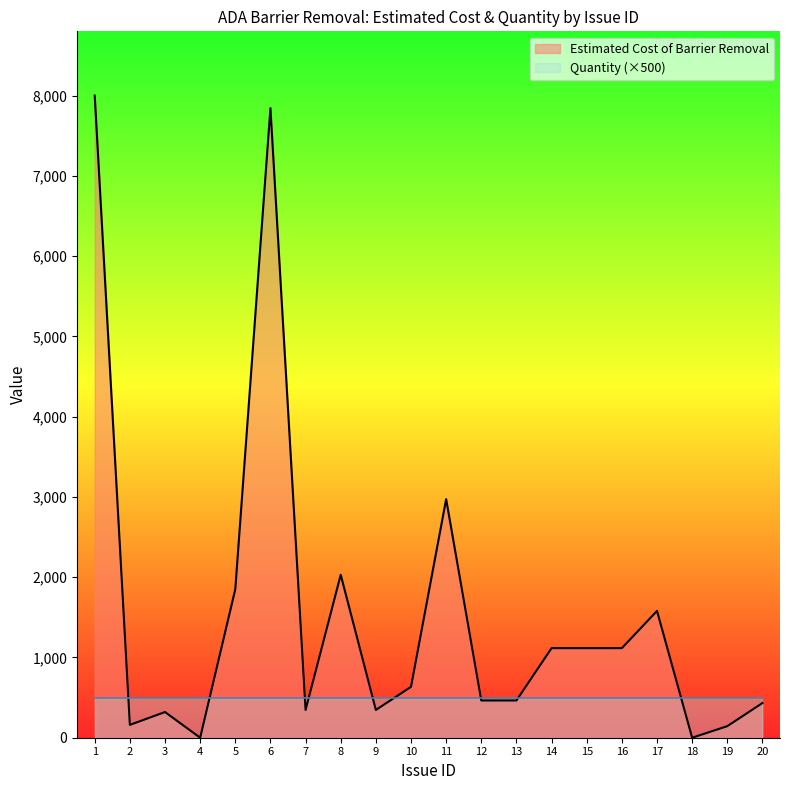

Reading left to right, what are all the values shown in this chart?

1=8000	2=160	3=320	4=0	5=1850	6=7843	7=346	8=2030	9=346	10=634	11=2972	12=464	13=464	14=1116	15=1116	16=1116	17=1580	18=0	19=144	20=432